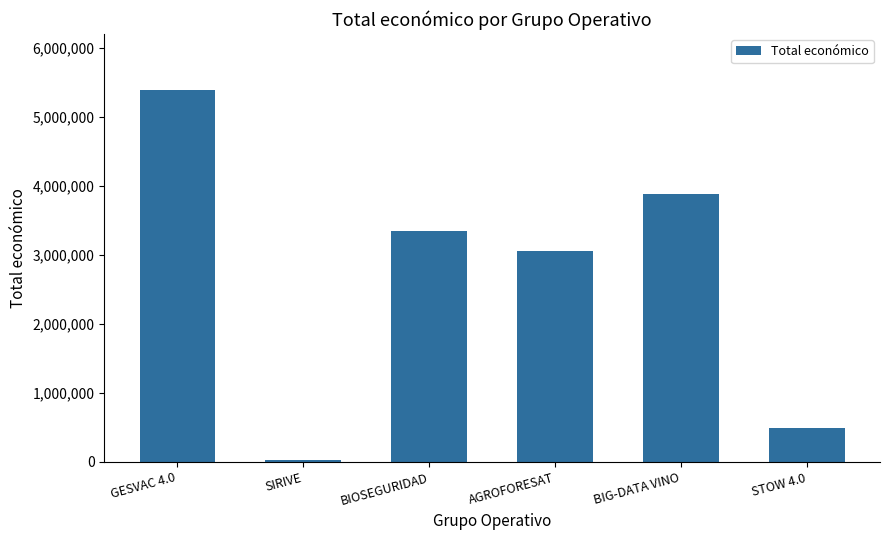

Between STOW 4.0 and AGROFORESAT, which is larger?

AGROFORESAT